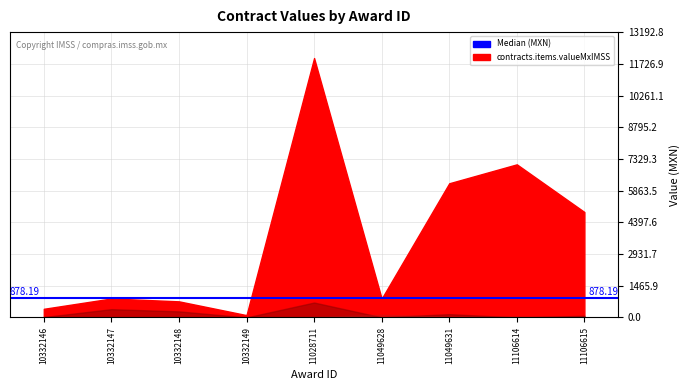

Where does the contracts.items.unit.value.quantityLostMxIMSS series first go above 77?

10332147